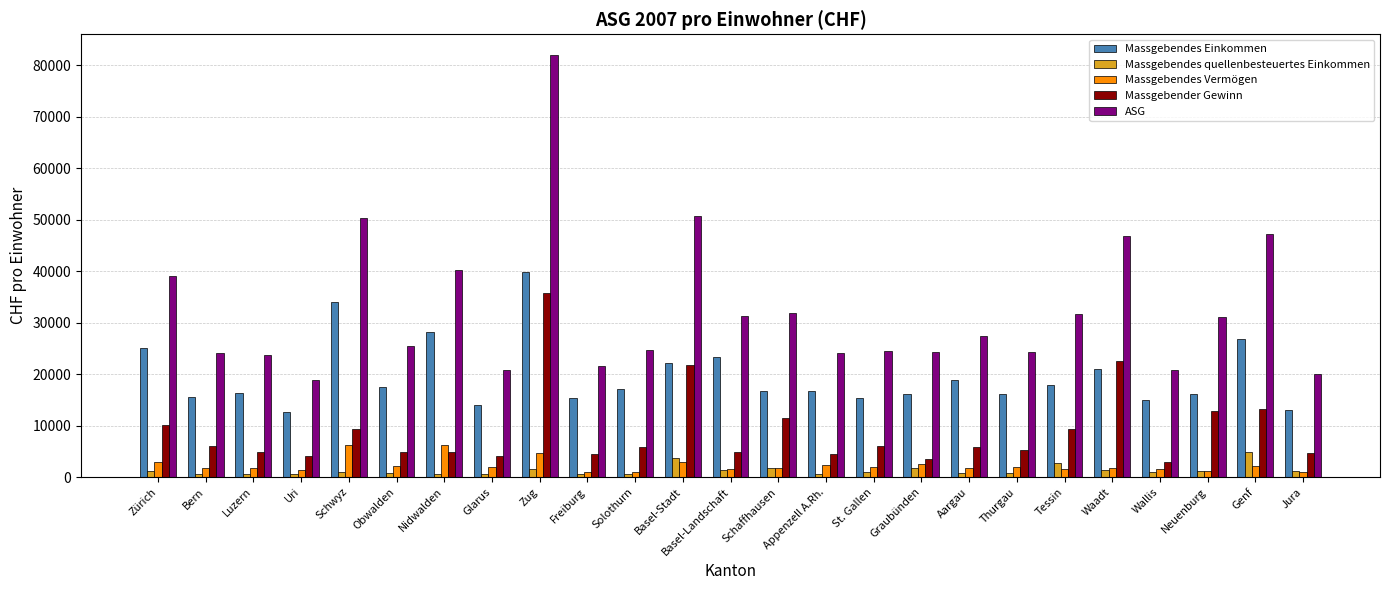

At which label does Massgebendes Einkommen reach its peak?

Zug